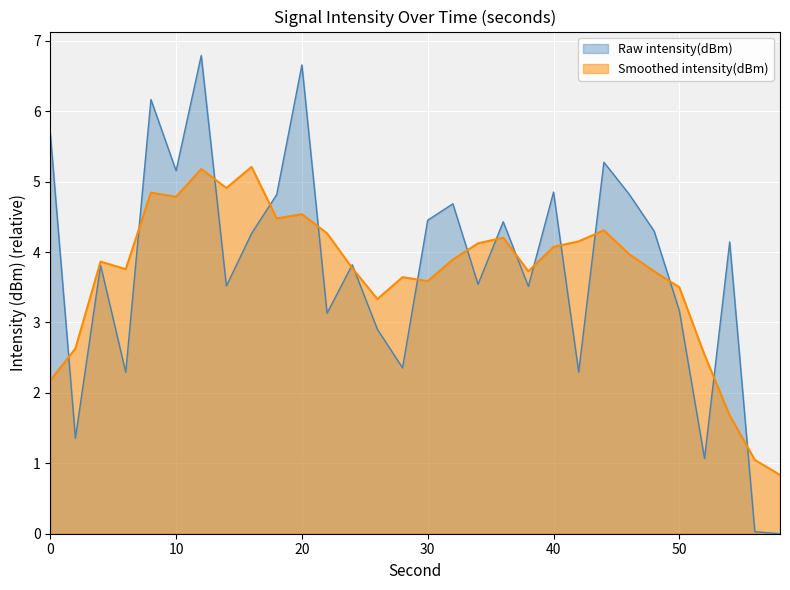

What is the difference between the maximum and minimum values?

6.8